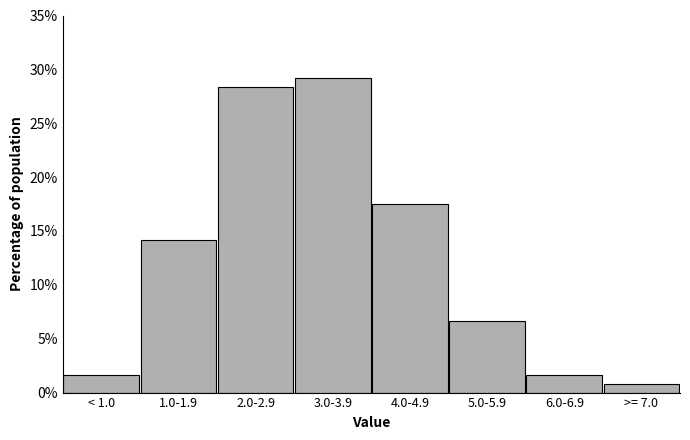

Reading right to left, what are all the values shown in this chart?

0.8	1.7	6.7	17.5	29.2	28.3	14.2	1.7